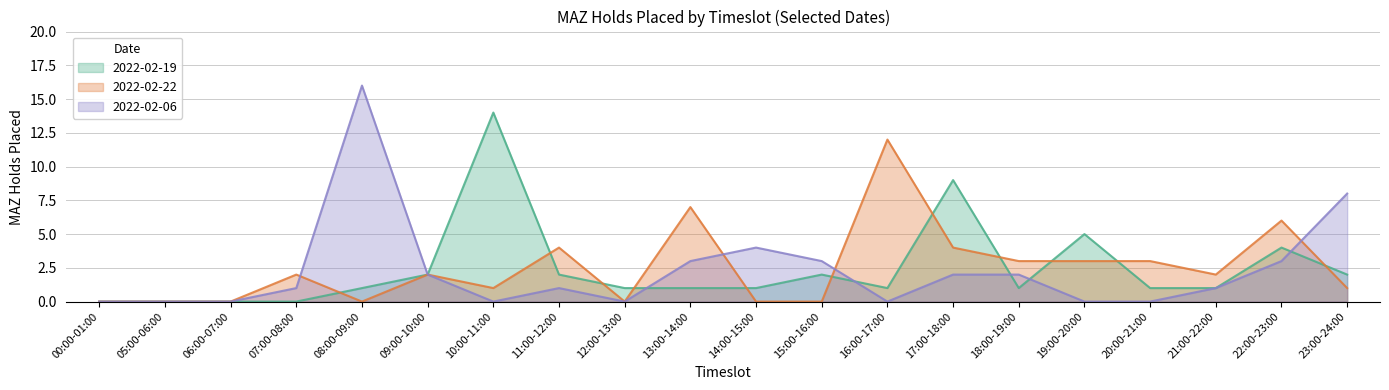

How many data points in 2022-02-06 are less than 1?

8